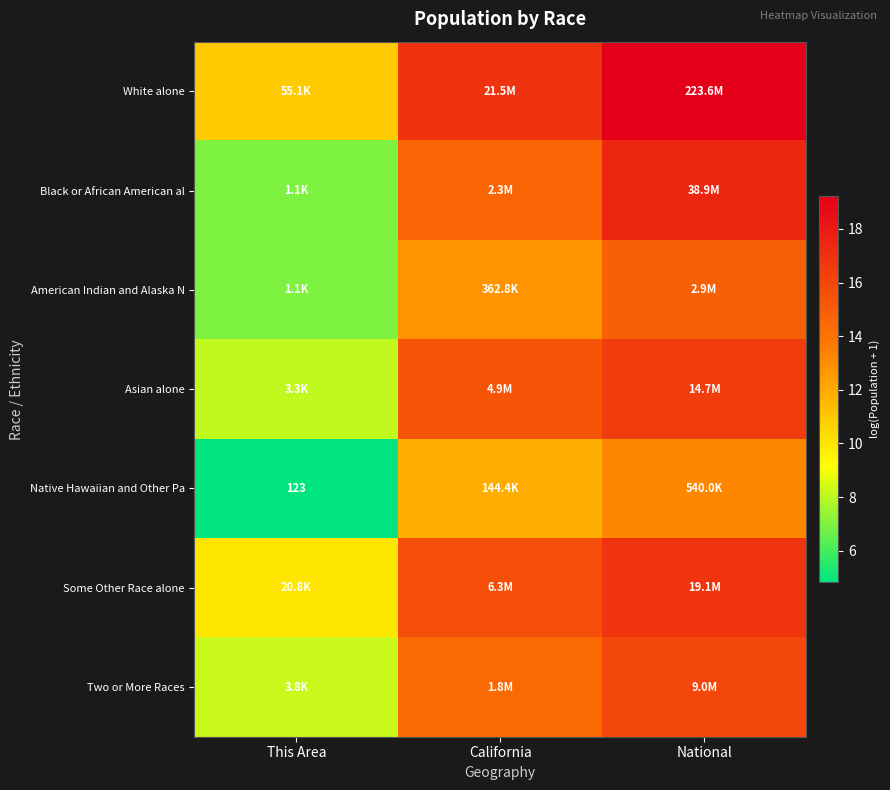

At which label does White alone reach its peak?

National